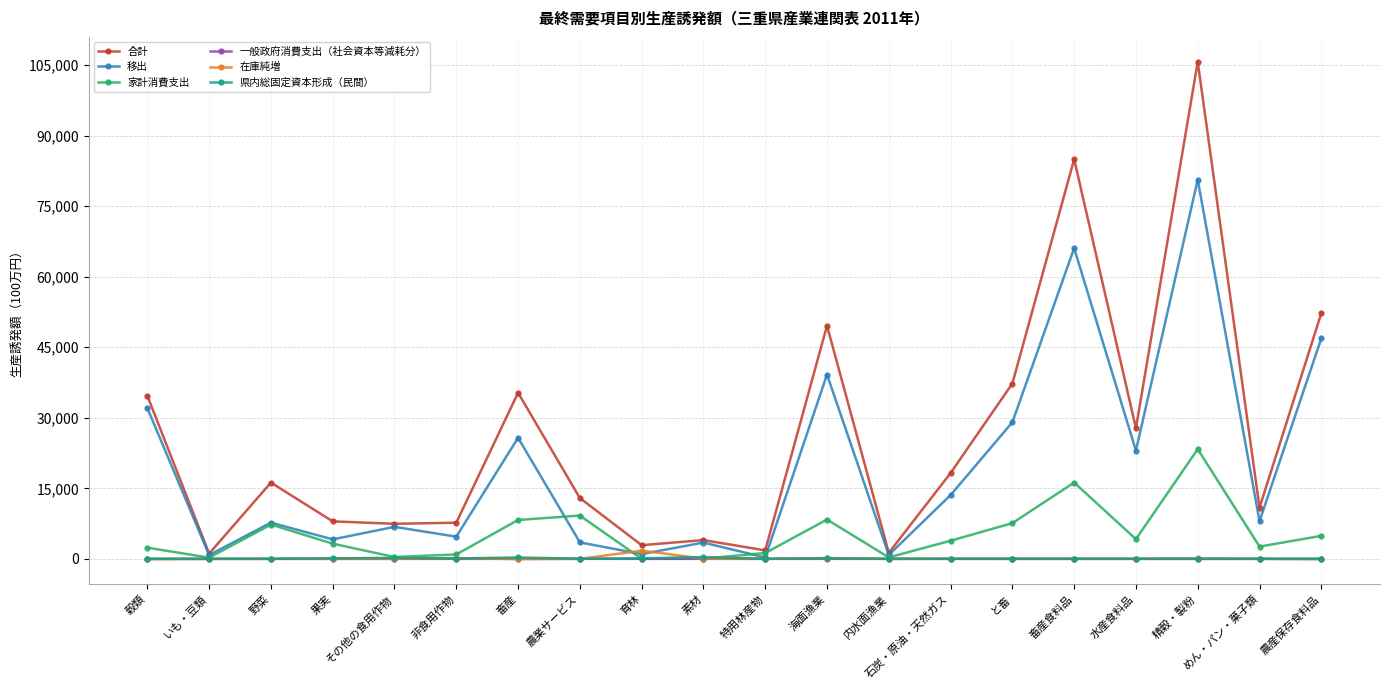

What position from the right is 農産保存食料品?

1